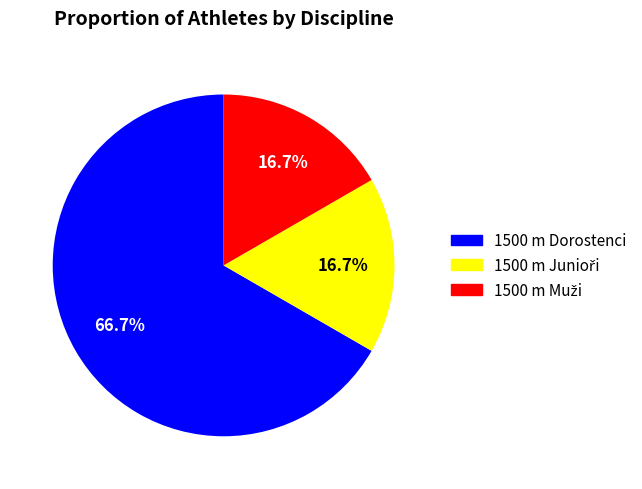

To the nearest percent, what portion does 1500 m Dorostenci represent?

67%